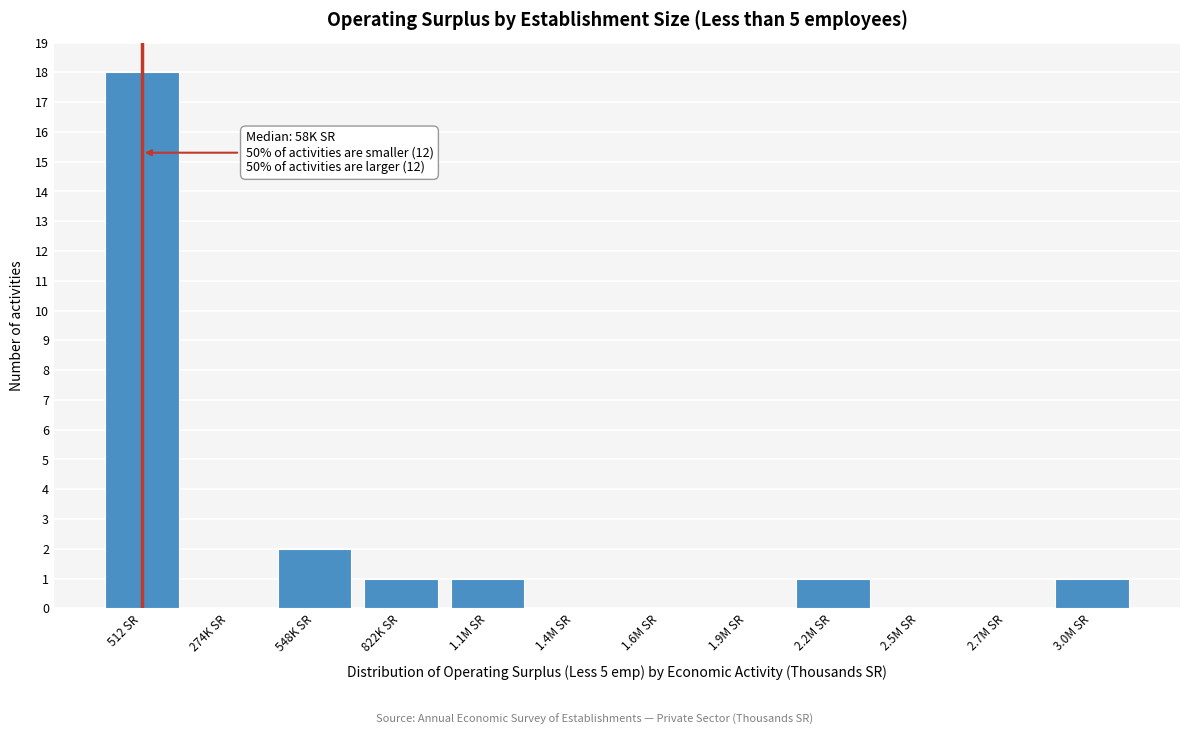

Reading left to right, what are all the values shown in this chart?

512 SR=18	274K SR=0	548K SR=2	822K SR=1	1.1M SR=1	1.4M SR=0	1.6M SR=0	1.9M SR=0	2.2M SR=1	2.5M SR=0	2.7M SR=0	3.0M SR=1